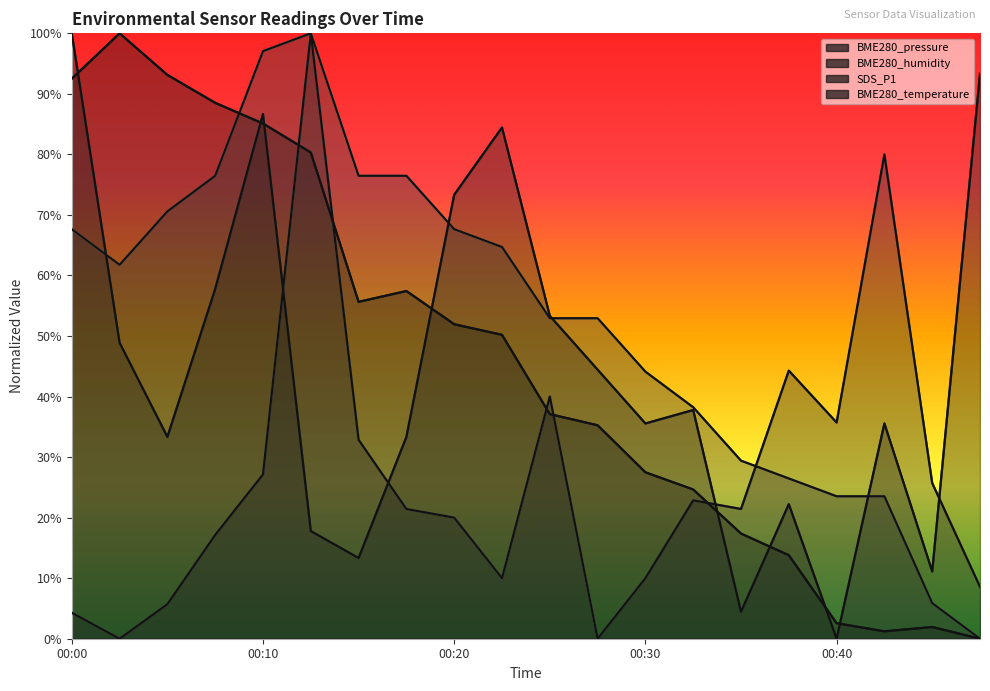

What value does the BME280_pressure series have at 00:15?

55.6